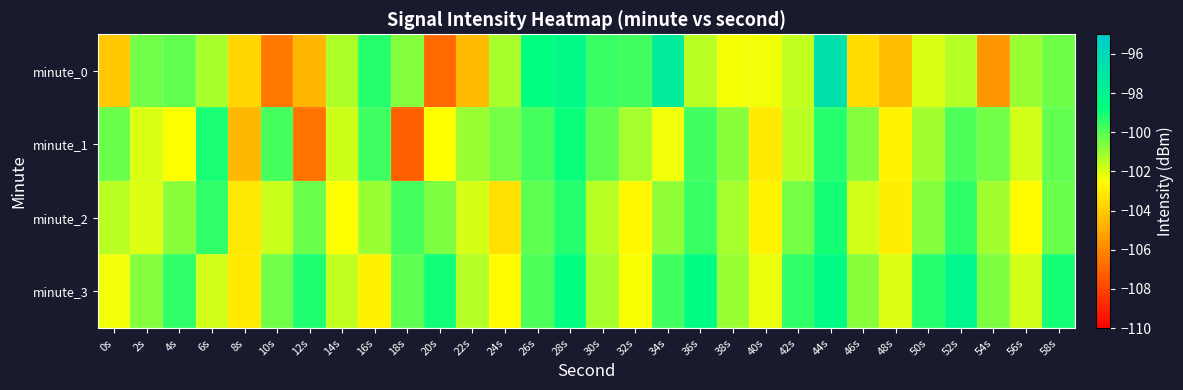

Which series has the largest range (max minus min)?

minute_0